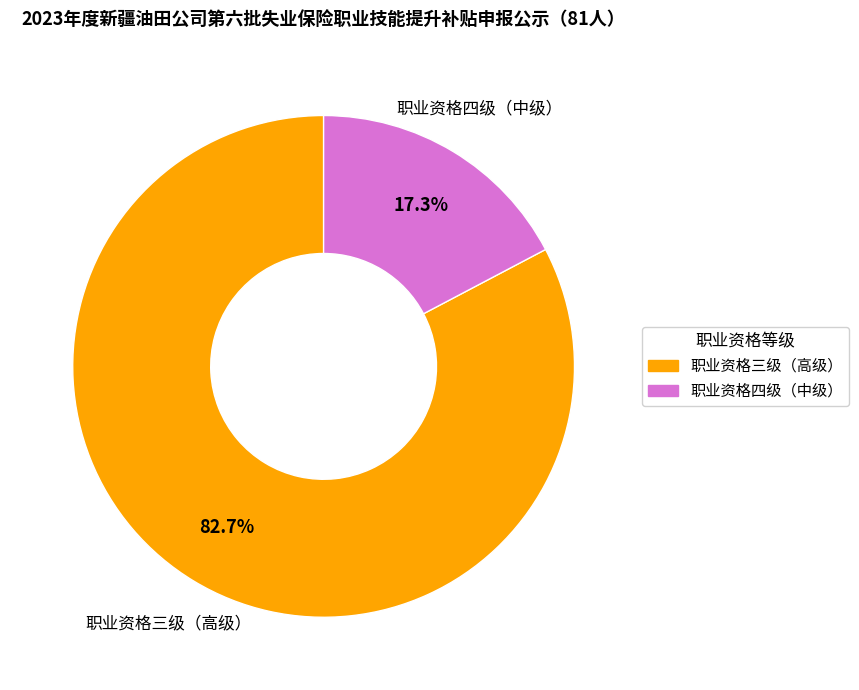

Between 职业资格三级（高级） and 职业资格四级（中级）, which is larger?

职业资格三级（高级）